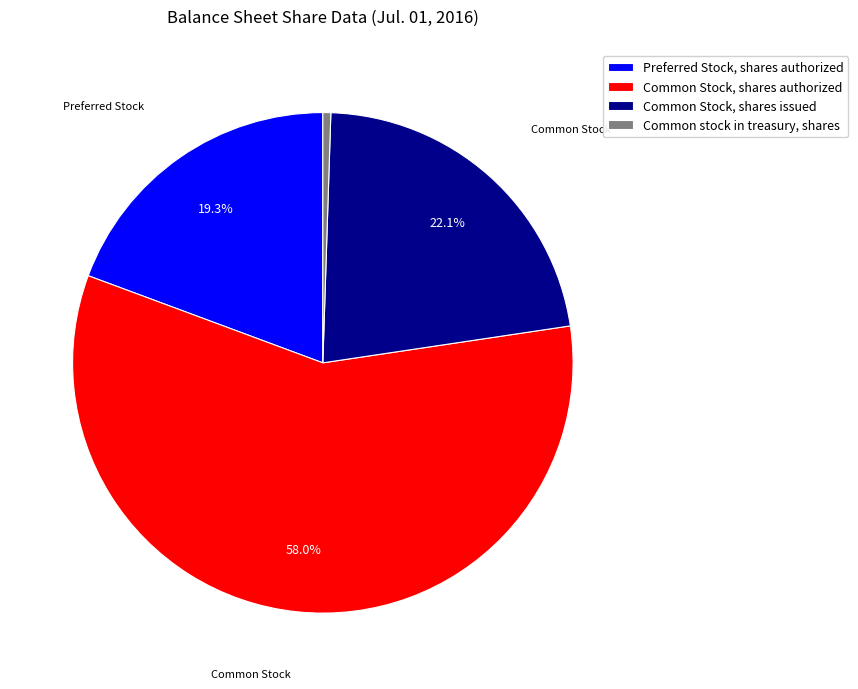

What percentage is NOT represented by Preferred Stock, shares authorized?

80.7%